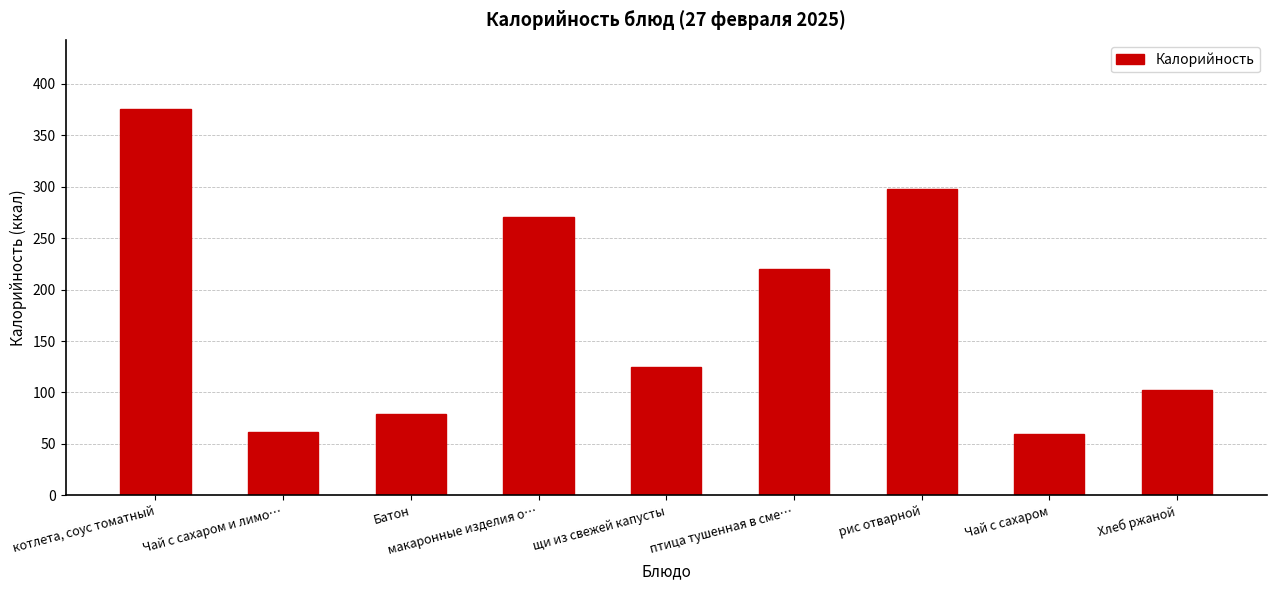

Is it true that the value at Чай с сахаром и лимо… is 17?

False